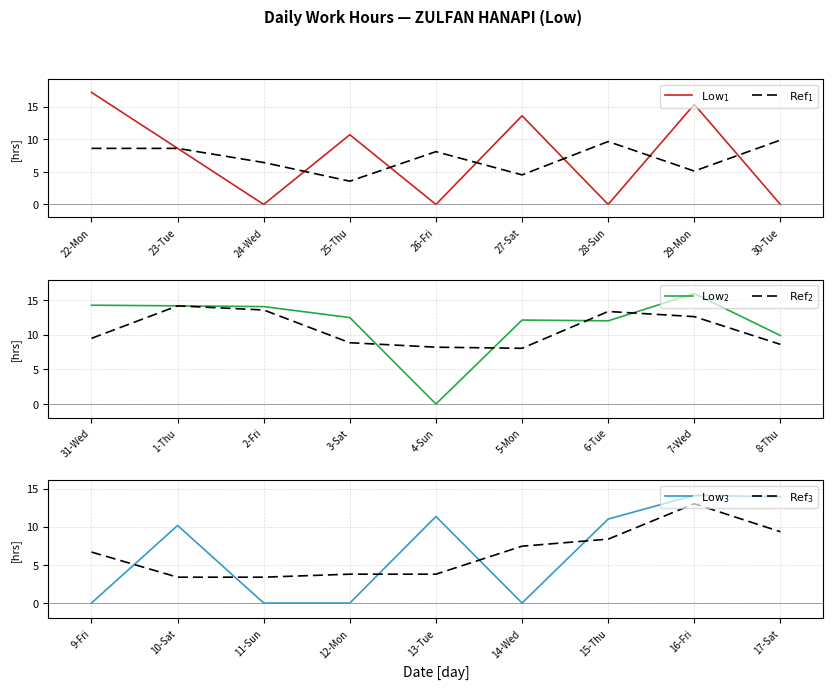

Where is $\mathrm{Low}_3$ nearest to the value 7?

10-Sat